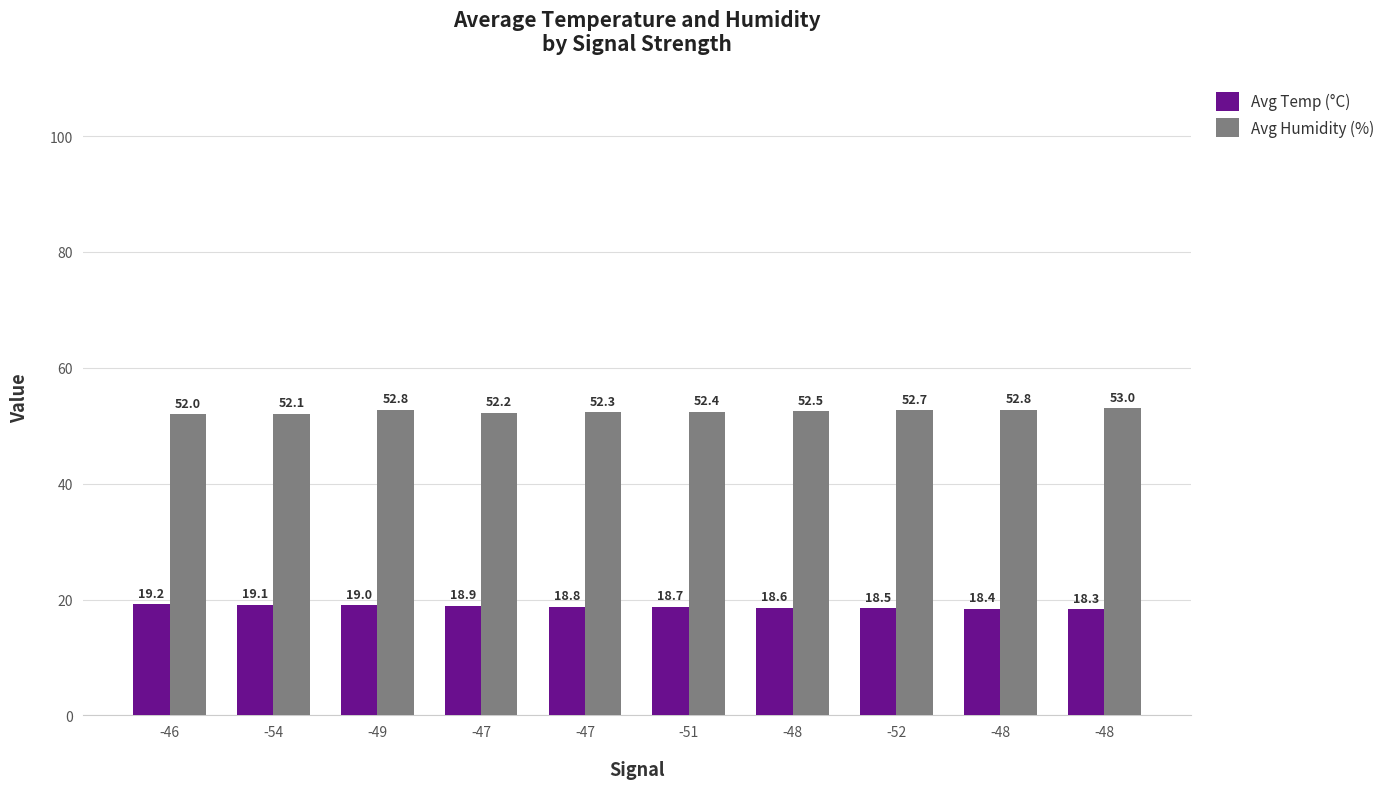

What are all the series names shown in the legend?

Avg Temp (°C), Avg Humidity (%)